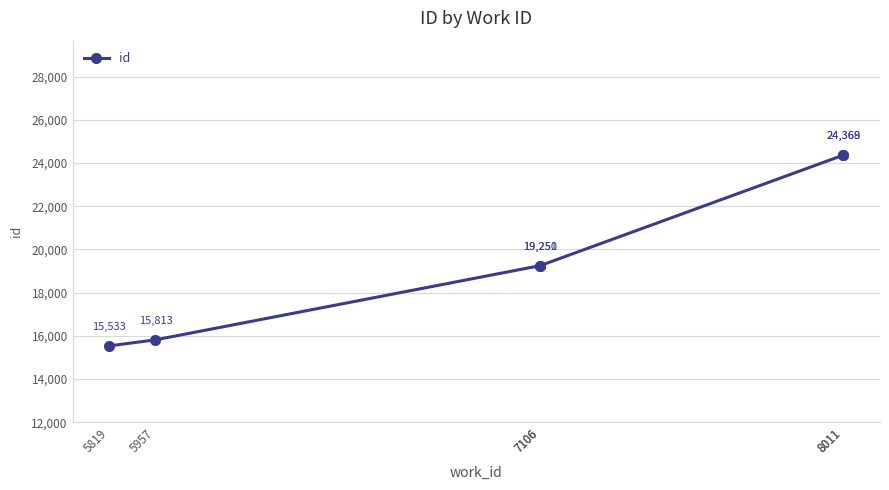

What is the value of the 2nd point from the left?

15813